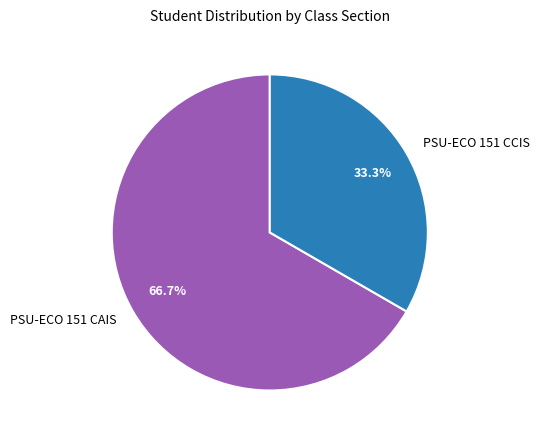

Approximately how many times larger is the value at PSU-ECO 151 CCIS compared to PSU-ECO 151 CAIS?

0.5